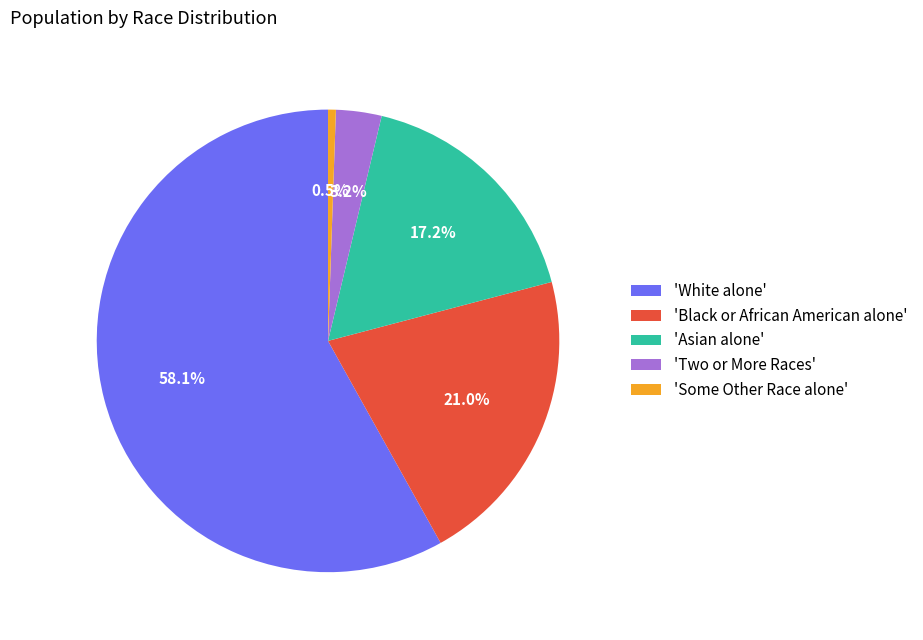

Which slice is the smallest?

'Some Other Race alone'